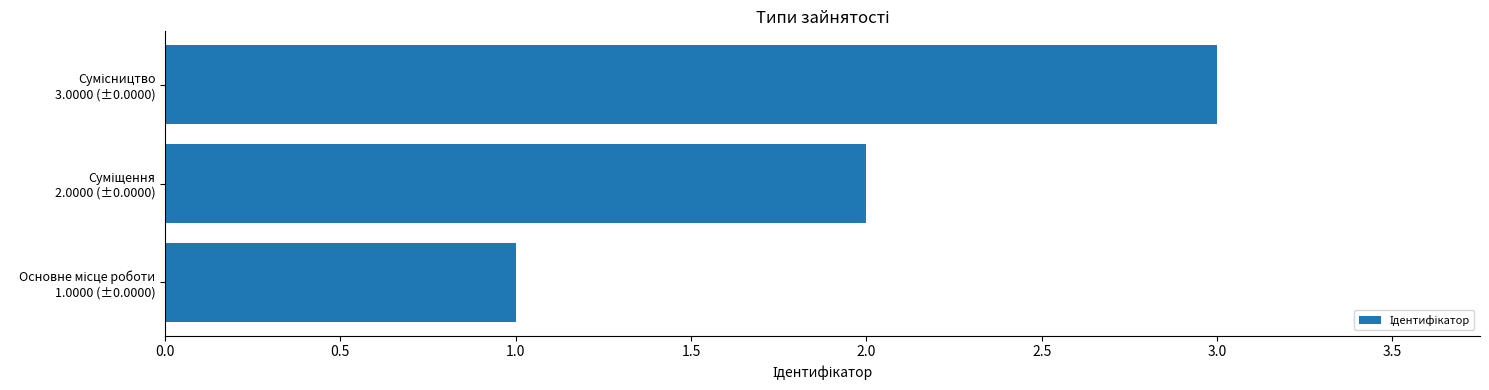

Are the bars grouped side by side (vs. stacked)?

No